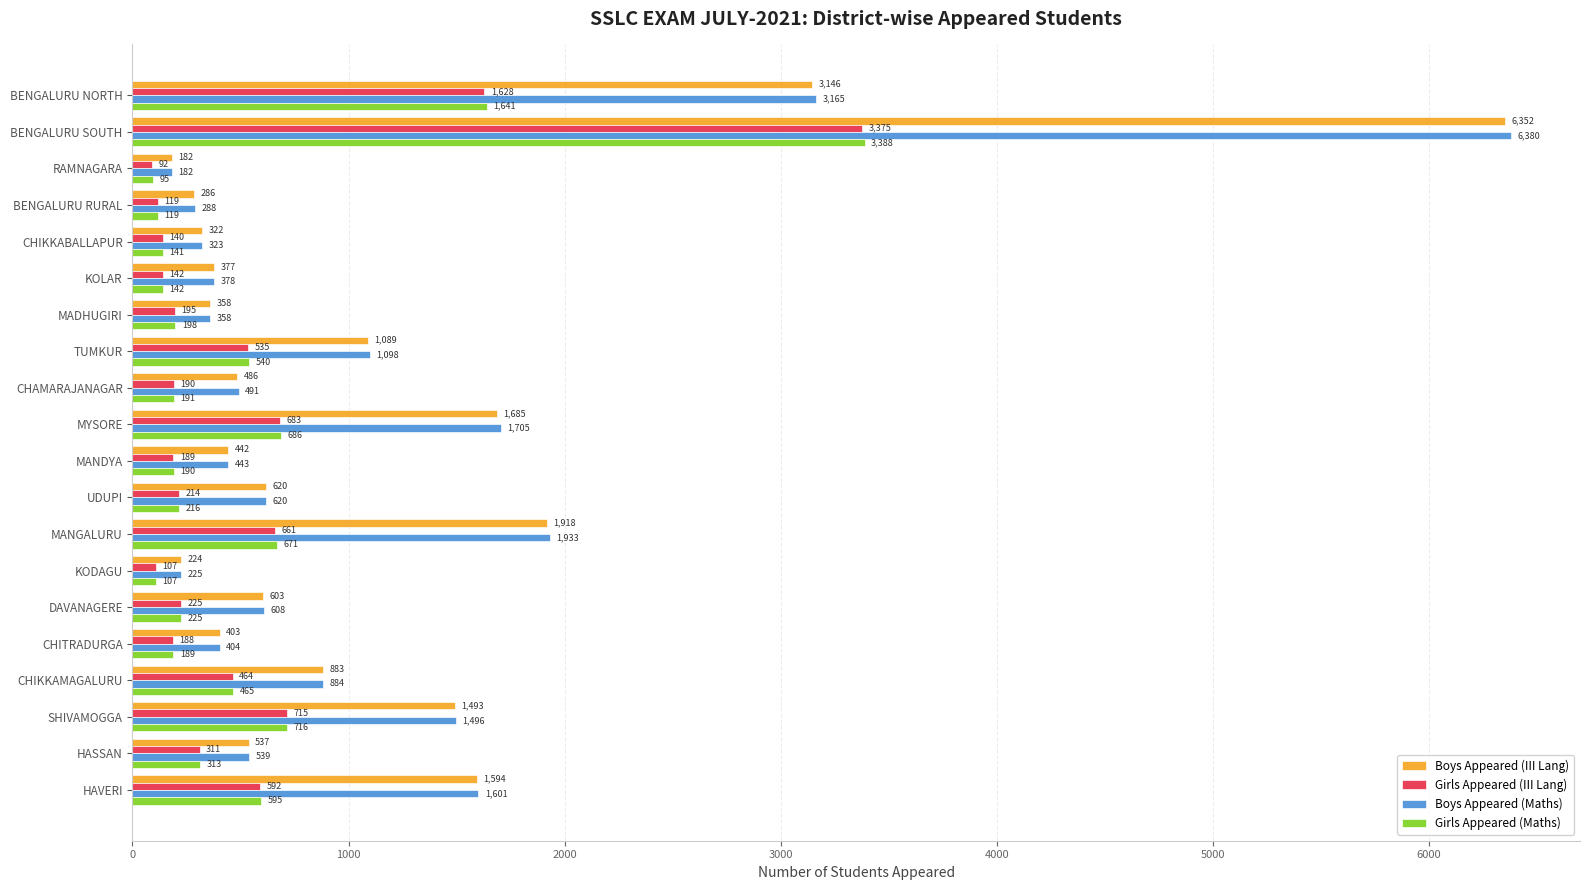

How many categories are shown in the chart?

20